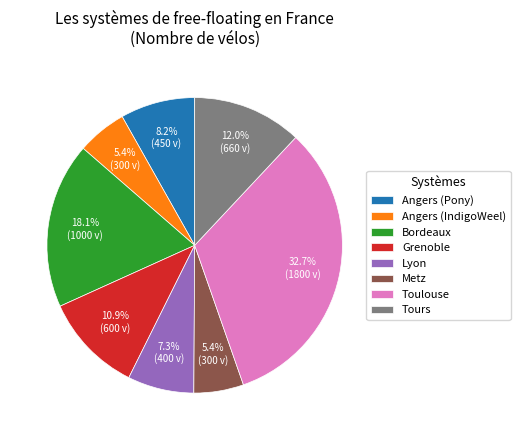

What is the ratio of the value at Tours to the value at Grenoble?

1.1